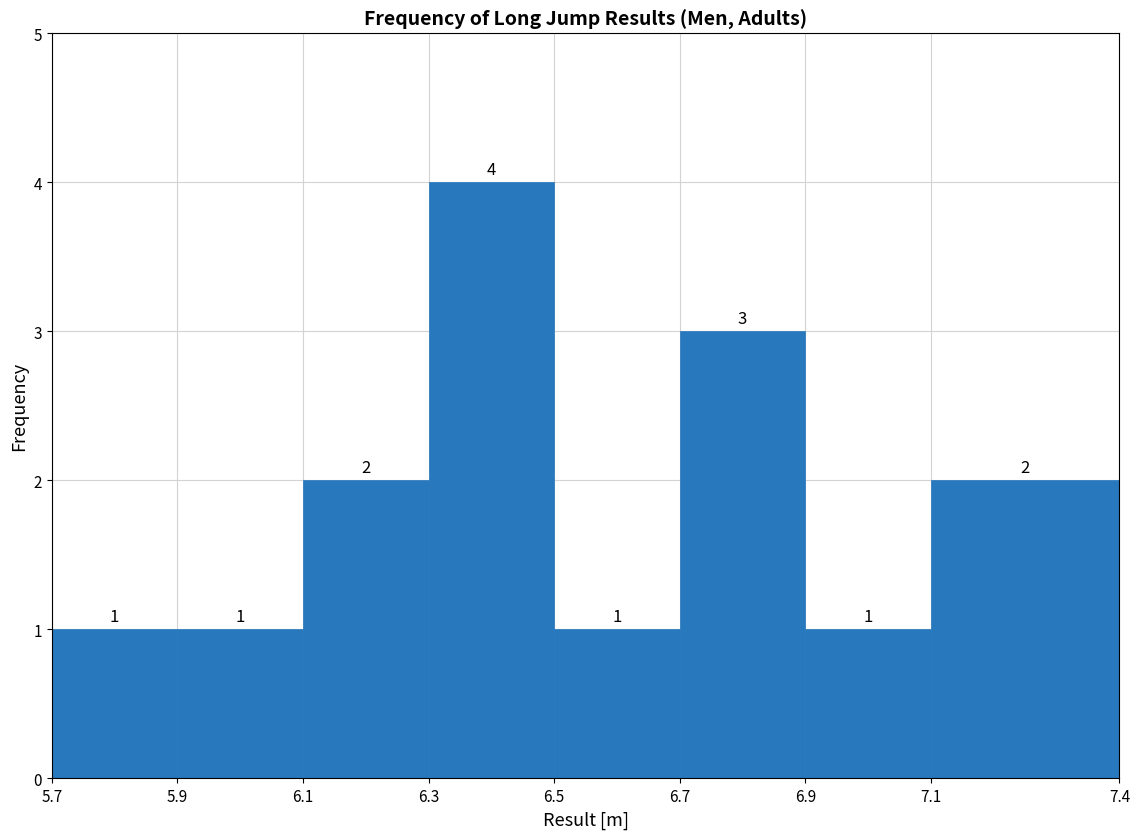

Reading left to right, transcribe this chart: for each bar, give the range it covers on the x-axis and its height.

5.7 to 5.9: 1
5.9 to 6.1: 1
6.1 to 6.3: 2
6.3 to 6.5: 4
6.5 to 6.7: 1
6.7 to 6.9: 3
6.9 to 7.1: 1
7.1 to 7.4: 2